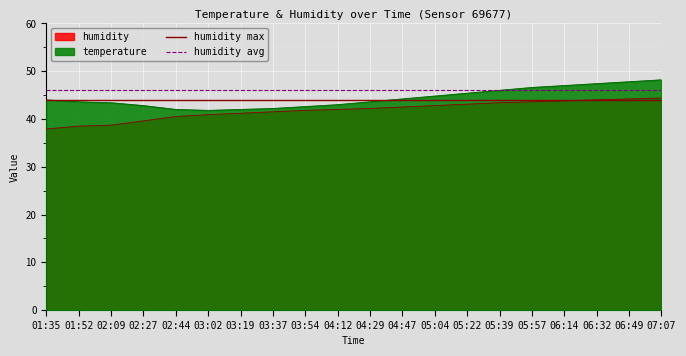

What is the minimum value for humidity max?

44